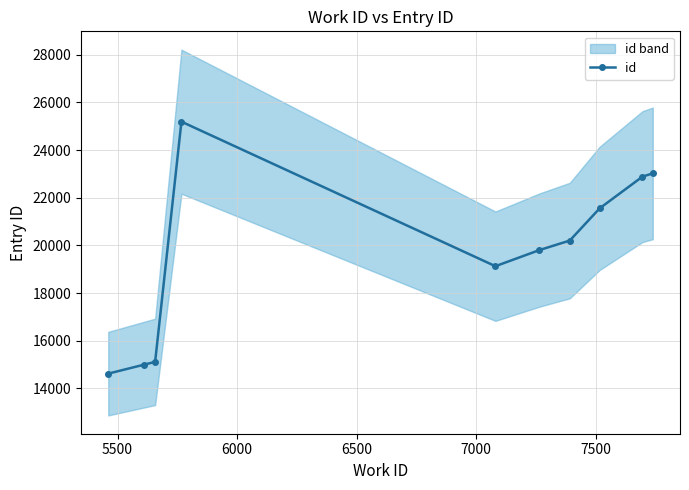

True or false: id has more than 0 interior local peaks.

True